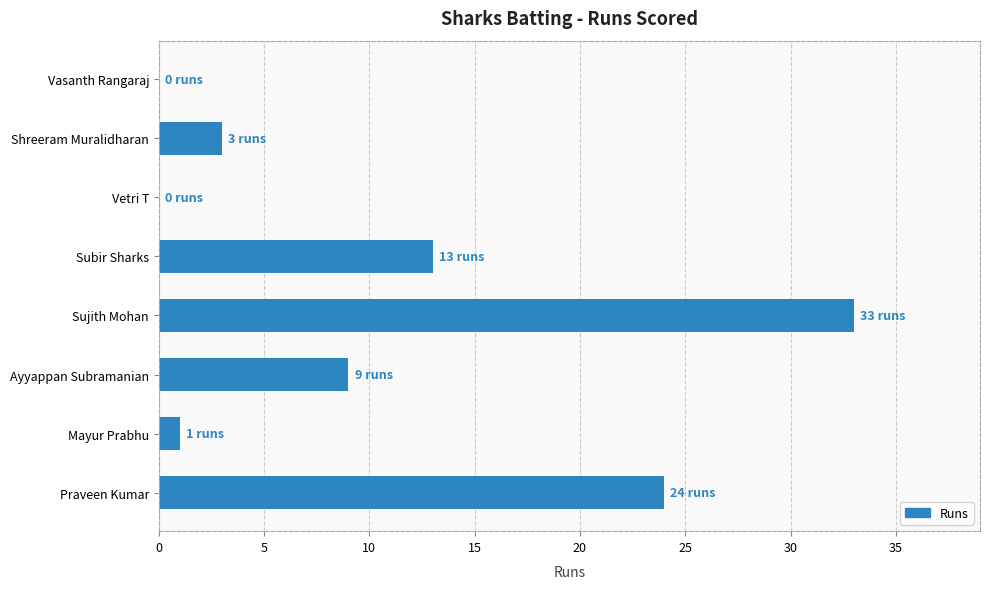

What is the sum of the values at Vasanth Rangaraj and Praveen Kumar?

24